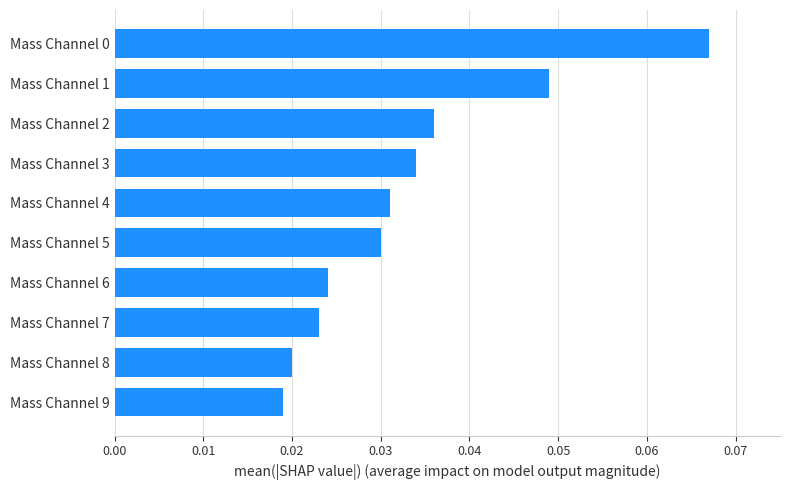

What is the sum of all values?

0.3